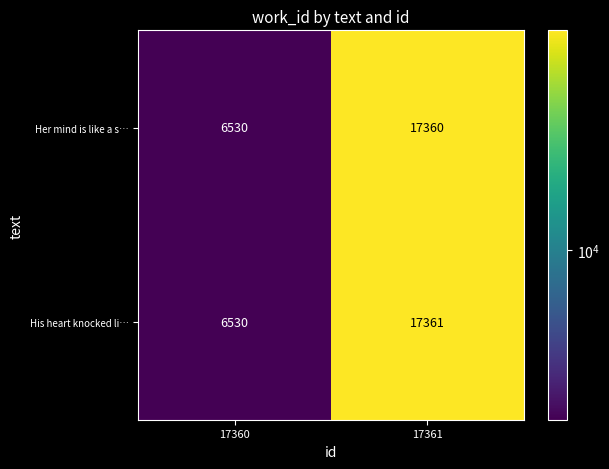

What is the approximate value of Her mind is like a s… at 17360, to the nearest 50?

6550